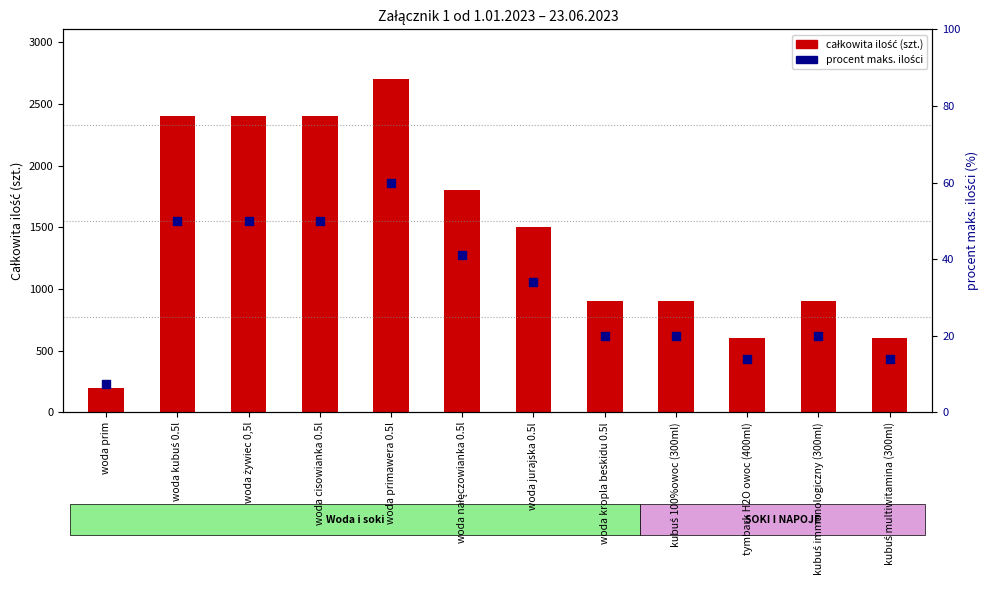

What is the ratio of the value at woda primawera 0.5l to the value at kubuś multiwitamina (300ml)?

4.3